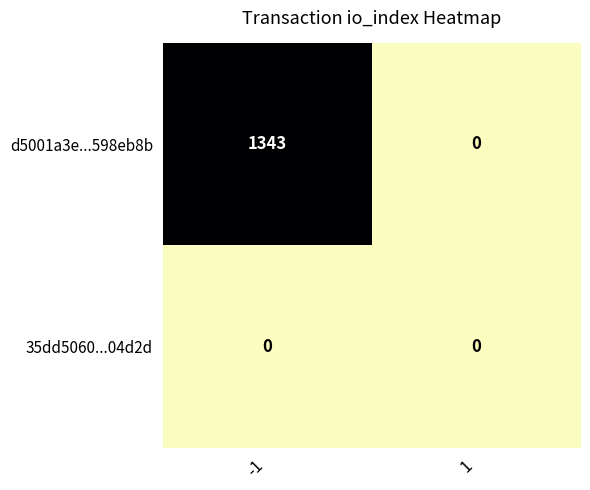

Rank the series by their maximum value, from lowest to highest.

35dd5060...04d2d, d5001a3e...598eb8b